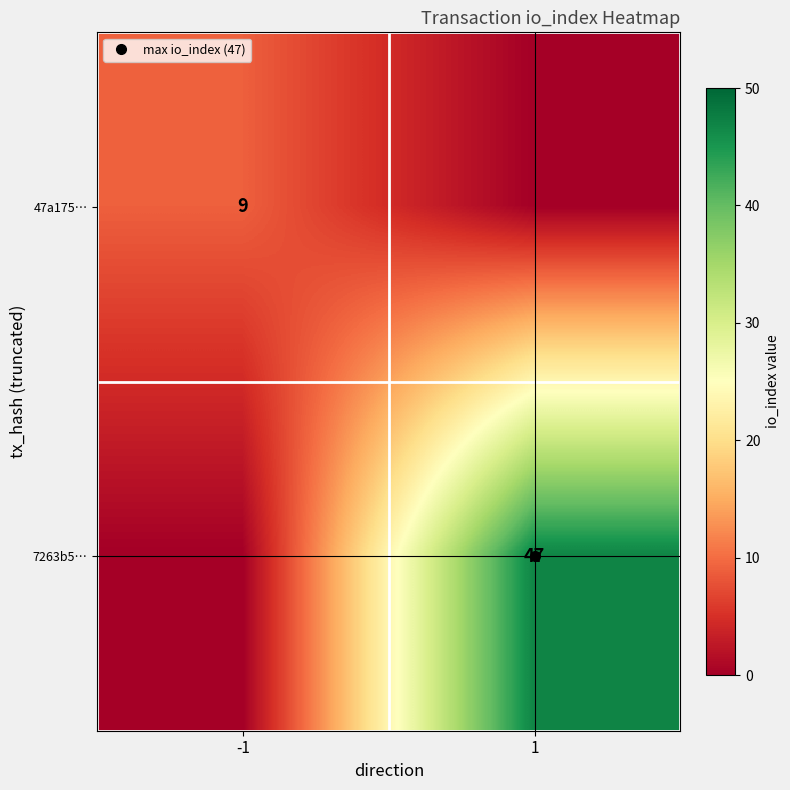

What is the difference between the maximum and minimum values in the 7263b5… series?

47